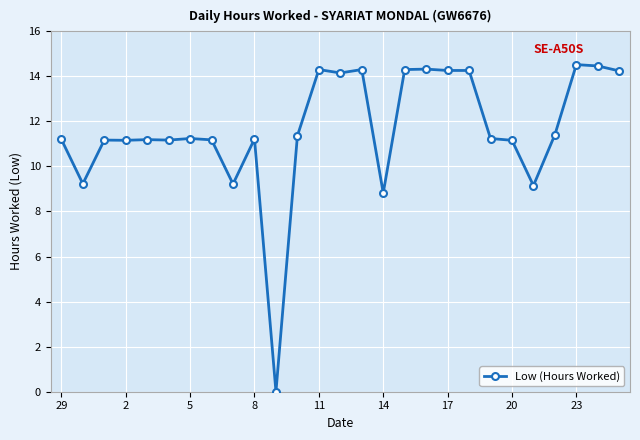

What is the sum of all values?

314.2